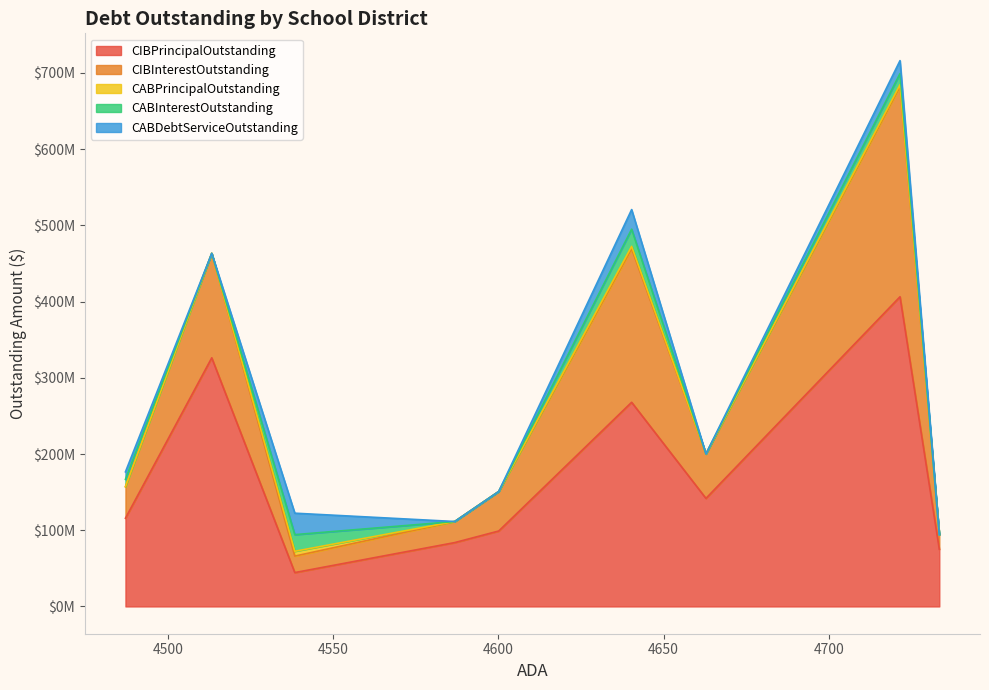

True or false: CIBPrincipalOutstanding and CABInterestOutstanding intersect in this chart.

False